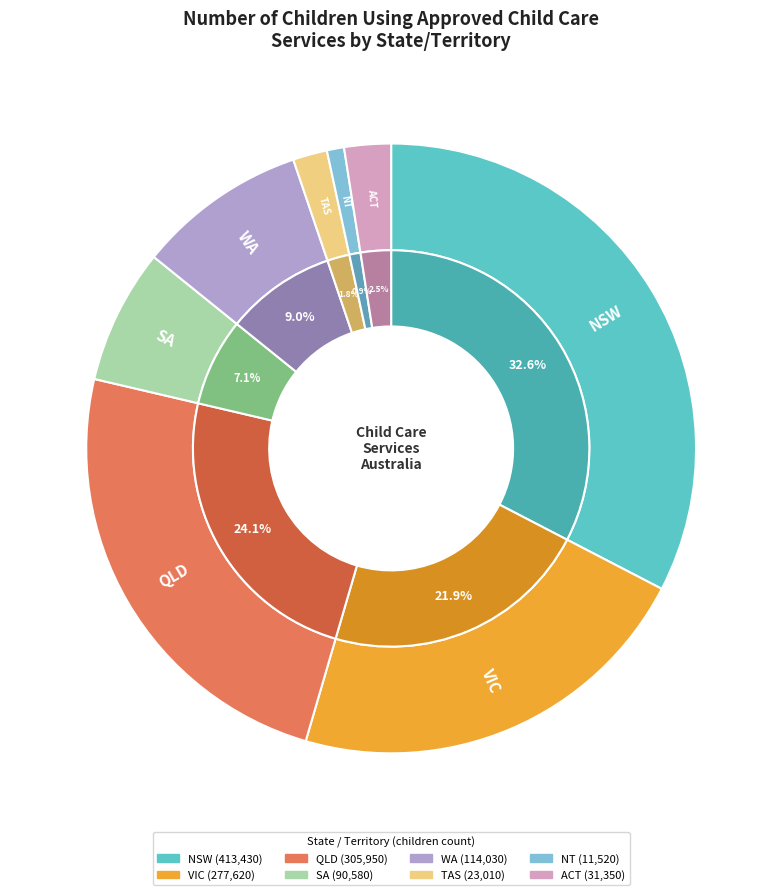

The SA slice represents 7% of the pie. True or false?

True